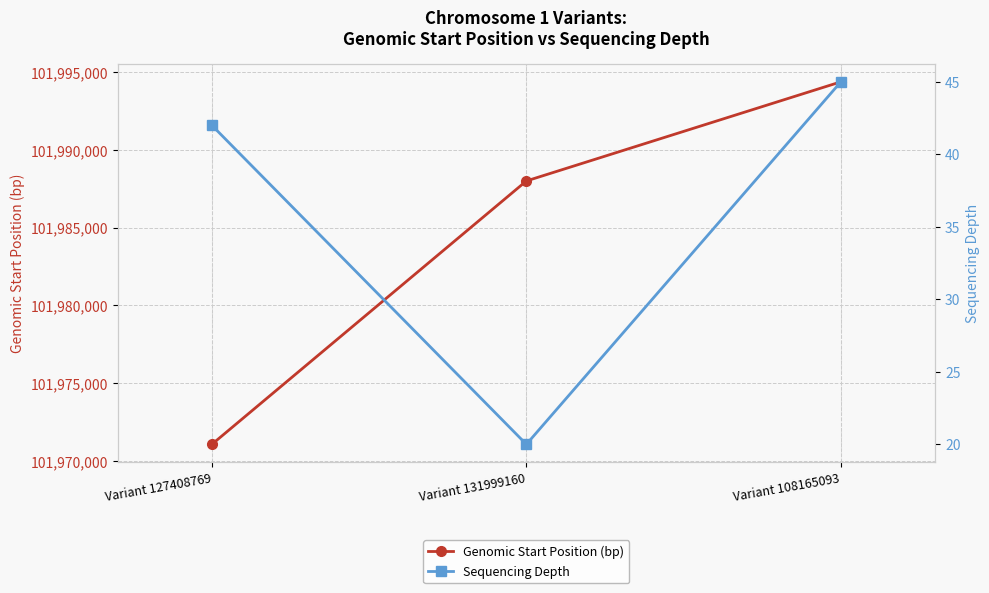

Which category has the lowest value in the Genomic Start Position (bp) series?

Variant 127408769